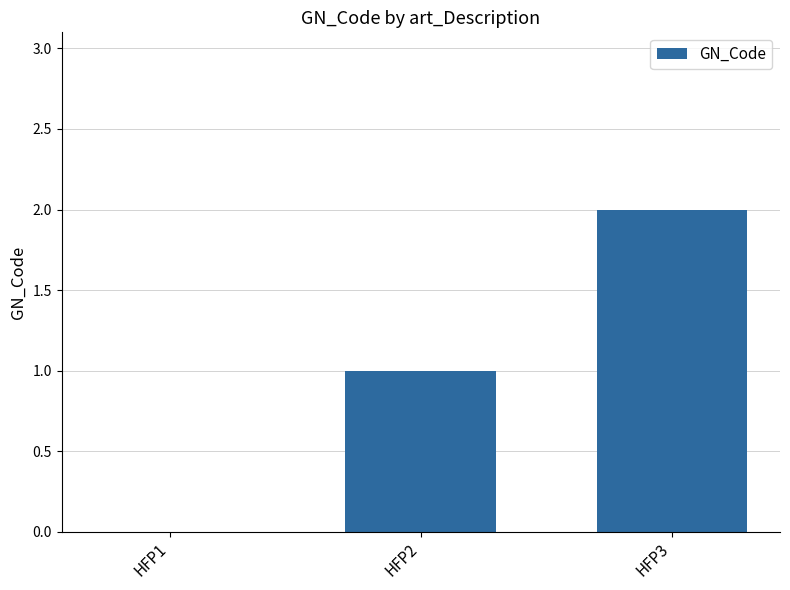

What is the average value?

1